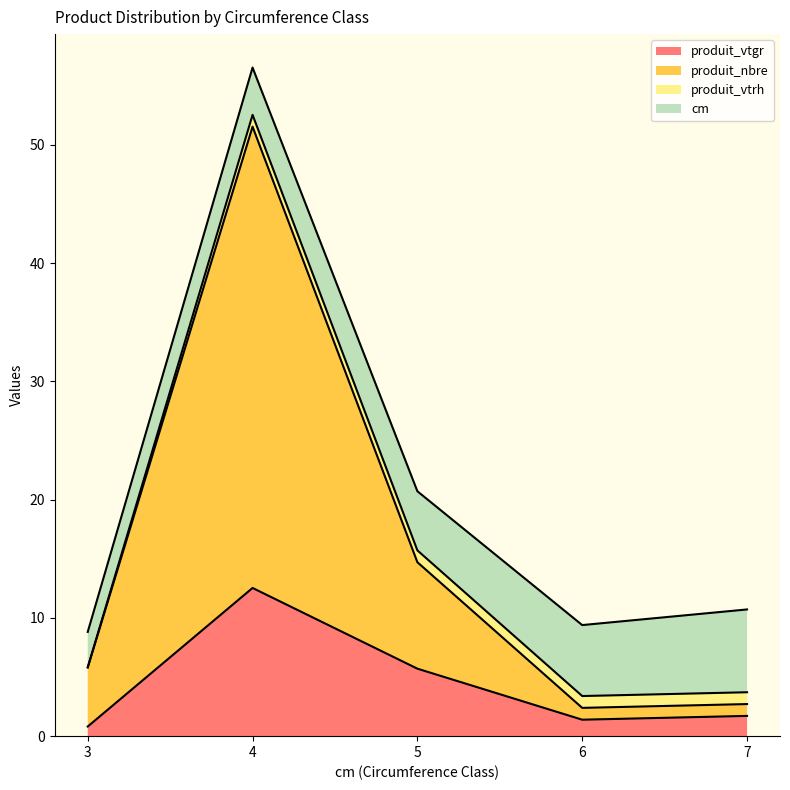

Rank the categories by produit_nbre value from highest to lowest.

4, 5, 3, 7, 6